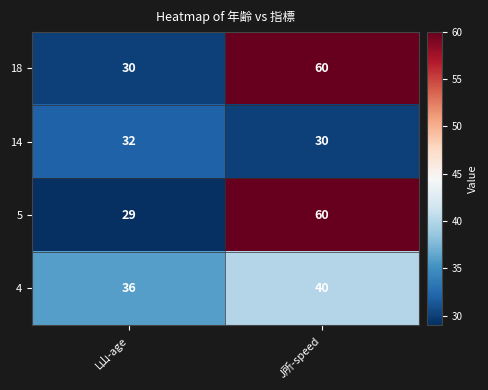

At how many categories does at least one series exceed 43?

1